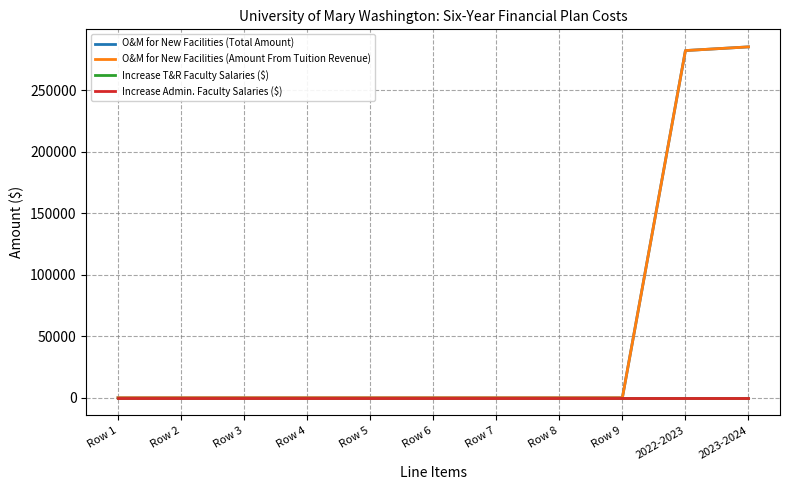

Is this an area chart (filled region under the line)?

No